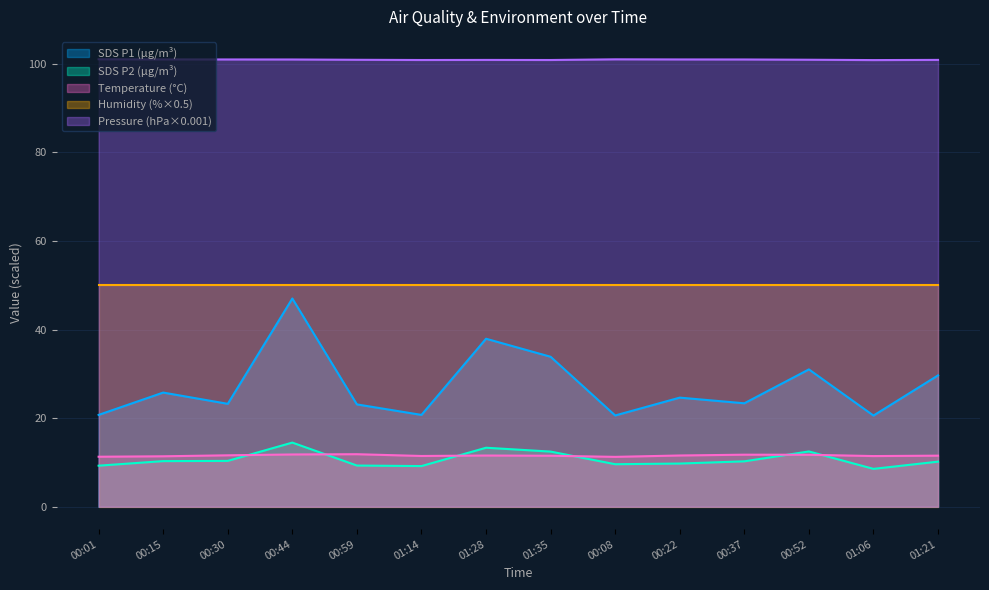

Which series has the widest spread of values?

SDS P1 (µg/m³)